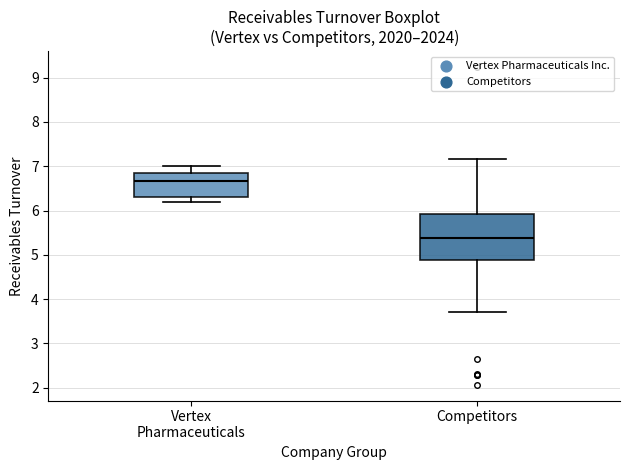

Which box has the lowest median line?

Competitors